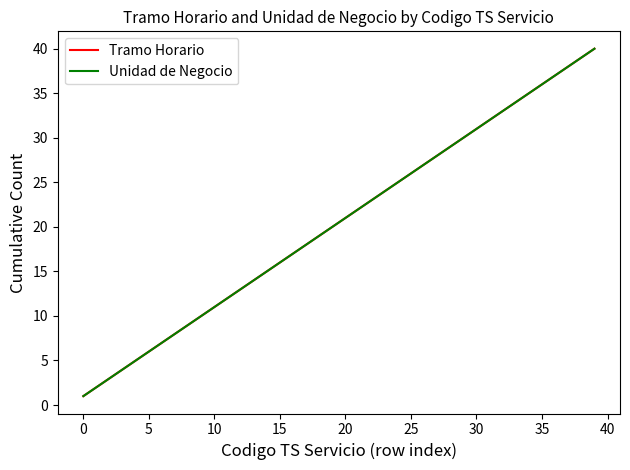

How many lines are shown in the chart?

2